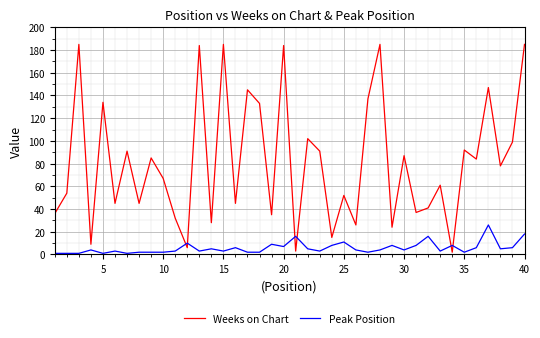

Which series has the largest total across all categories?

Weeks on Chart